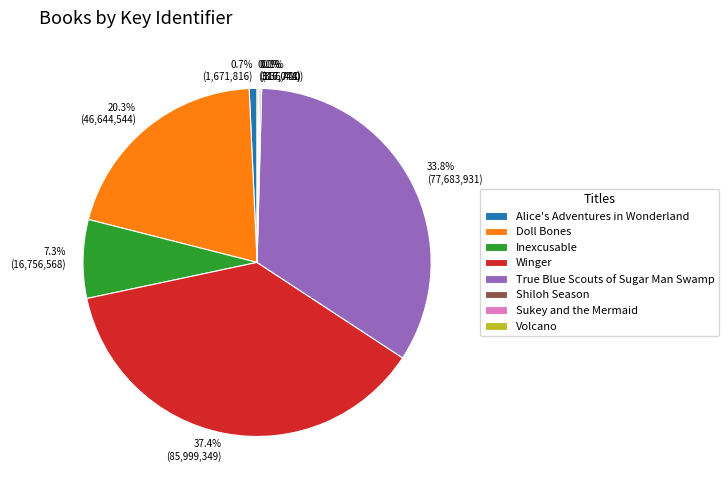

Which slice is the largest?

Winger